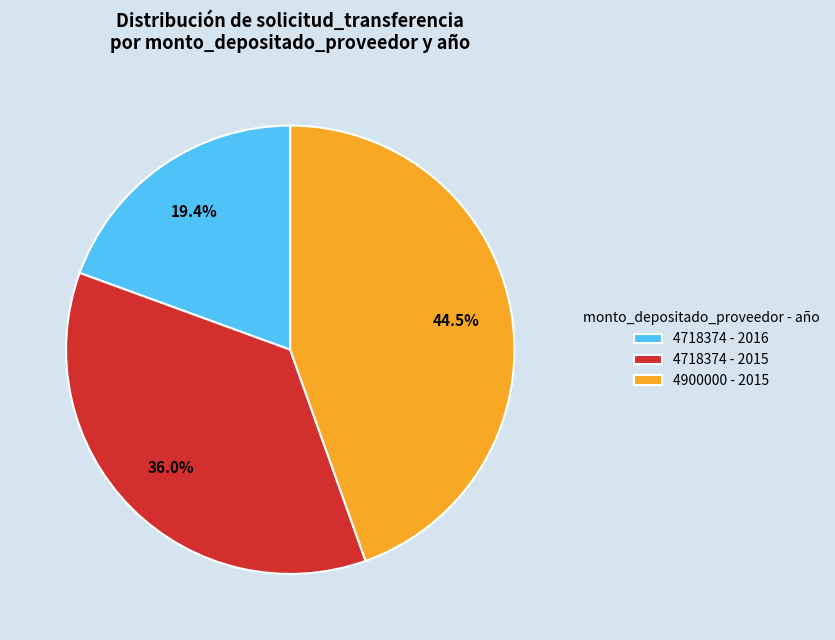

What percentage do 4718374 - 2015 and 4718374 - 2016 together represent?

55.5%